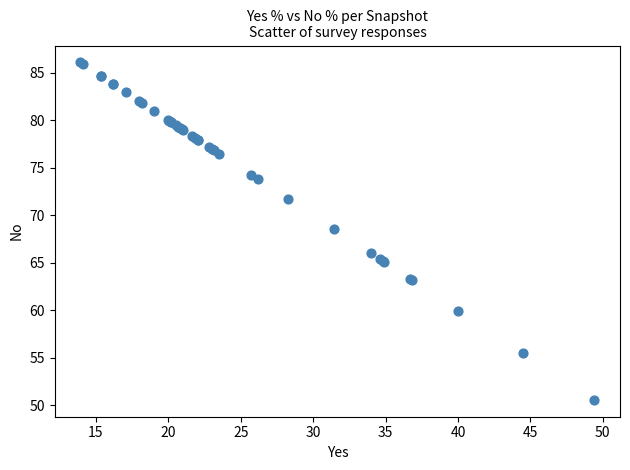

What Y value in the scatter plot is closest to 68?

68.6